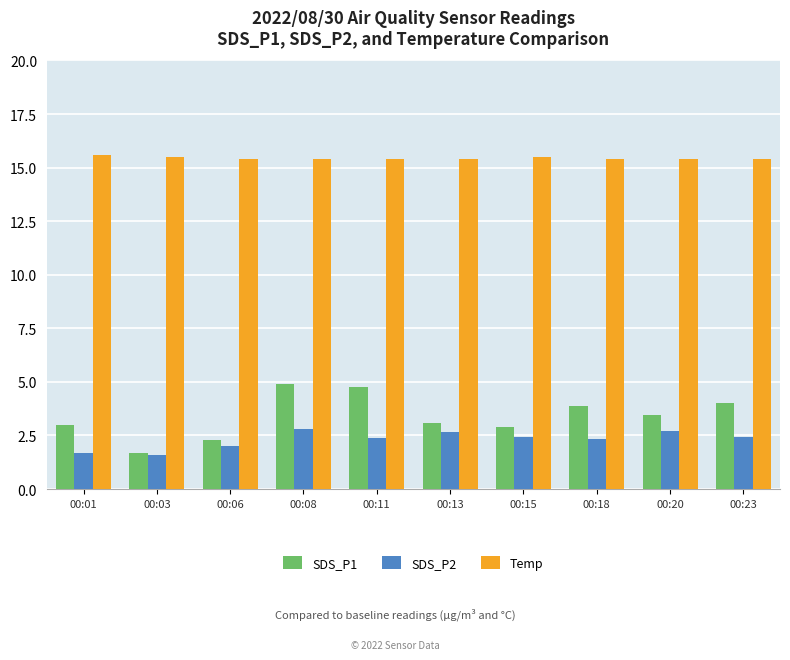

What is the total value across all series at 00:18?

21.6